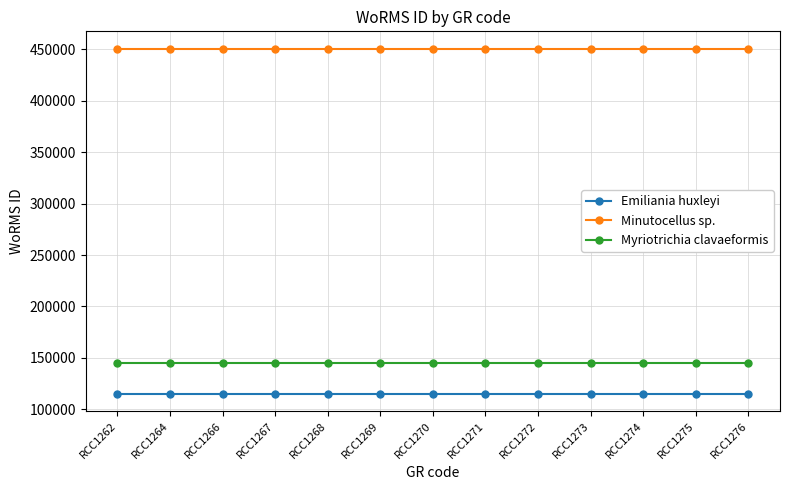

True or false: Emiliania huxleyi and Minutocellus sp. intersect in this chart.

False